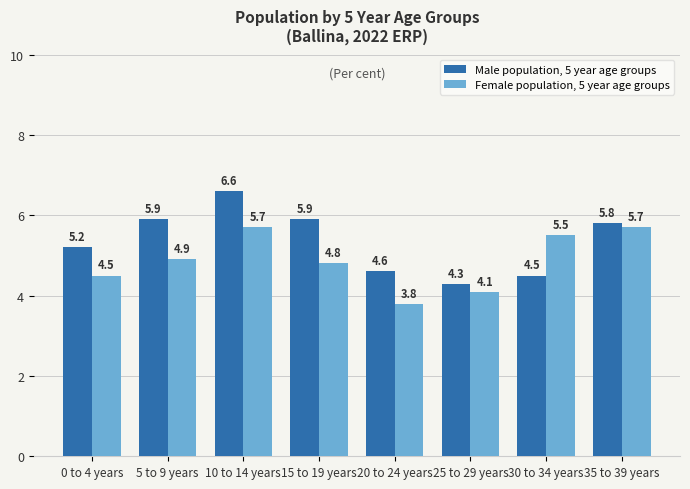

Rank the series by their average value, from highest to lowest.

Male population, 5 year age groups, Female population, 5 year age groups